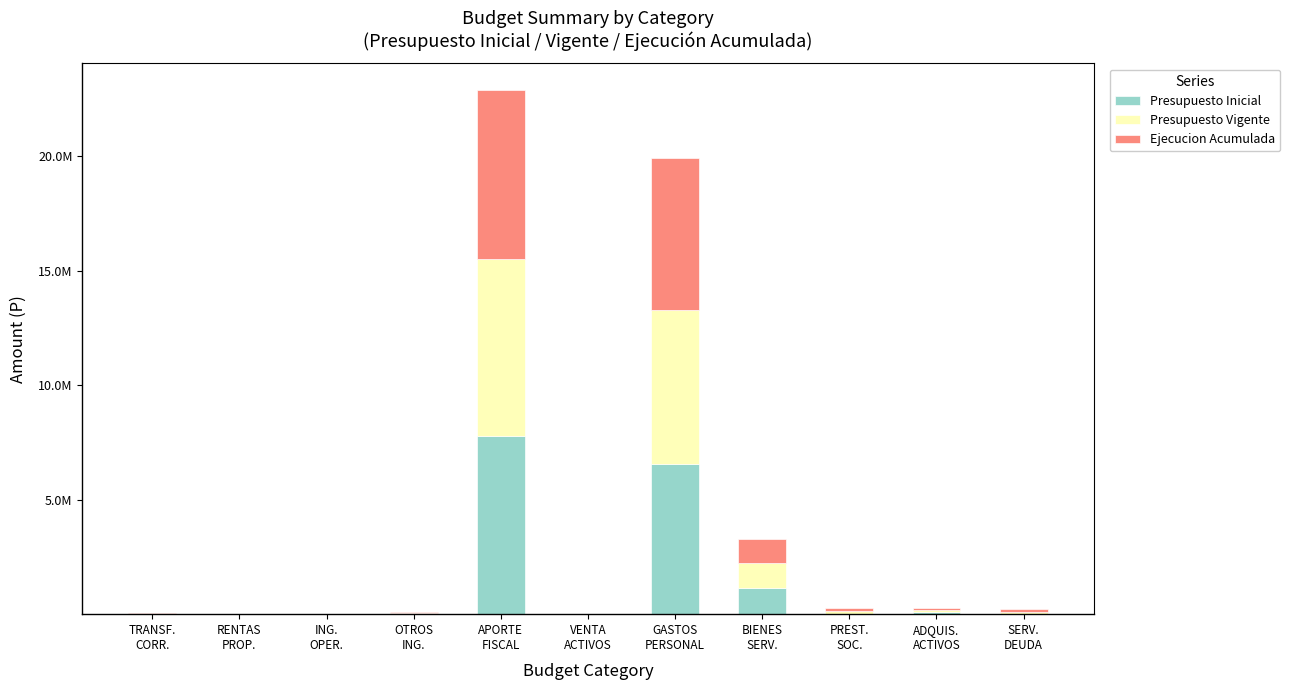

What position from the right is ADQUIS.
ACTIVOS?

2